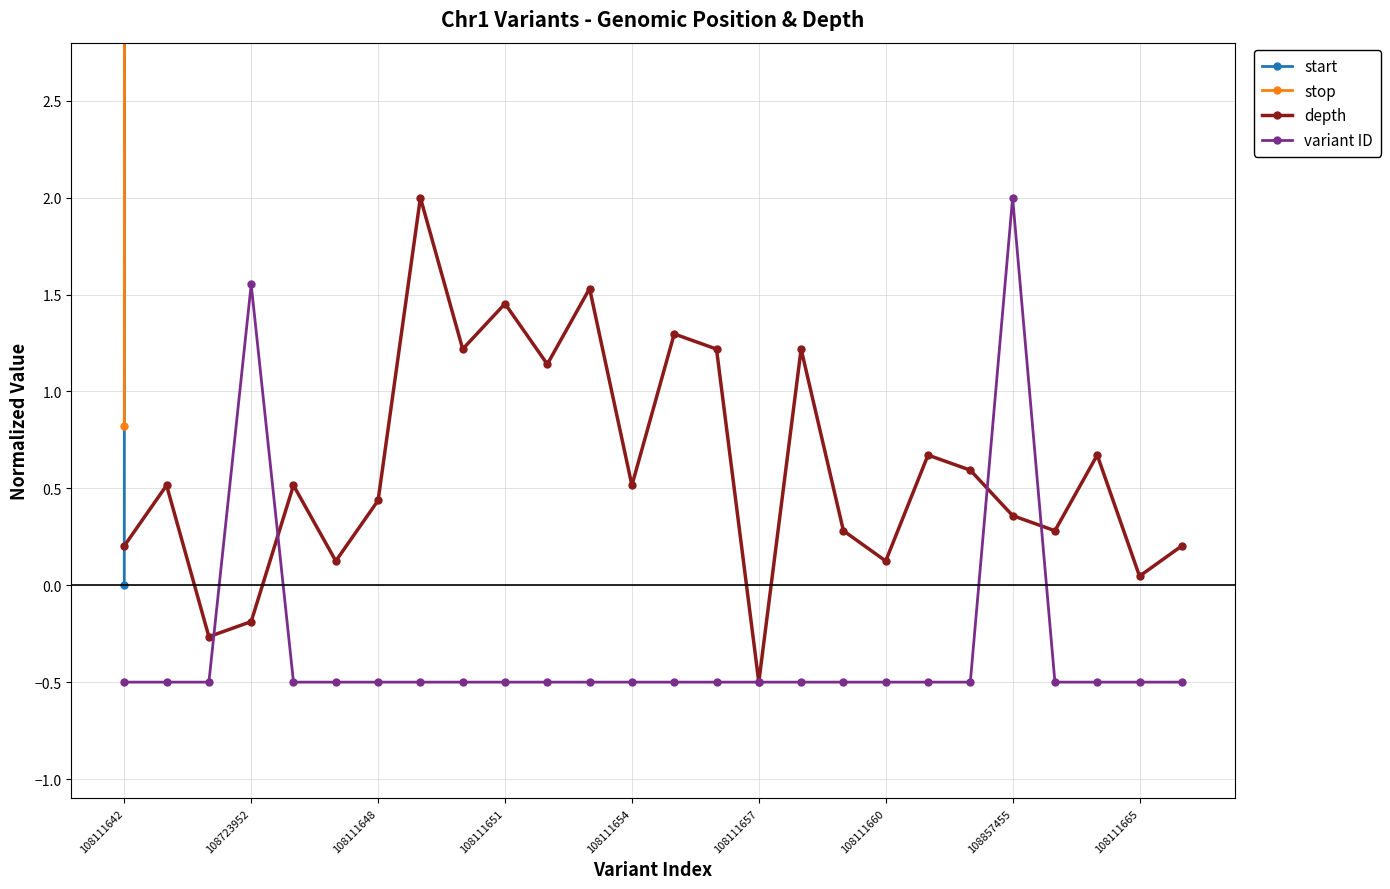

What are all the series names shown in the legend?

start, stop, depth, variant ID